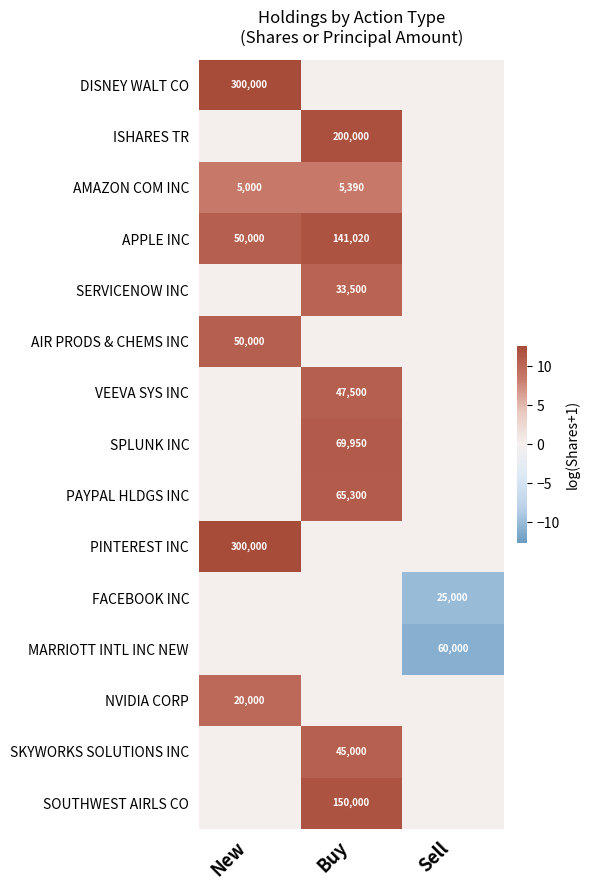

Which label corresponds to the largest value in the chart?

New